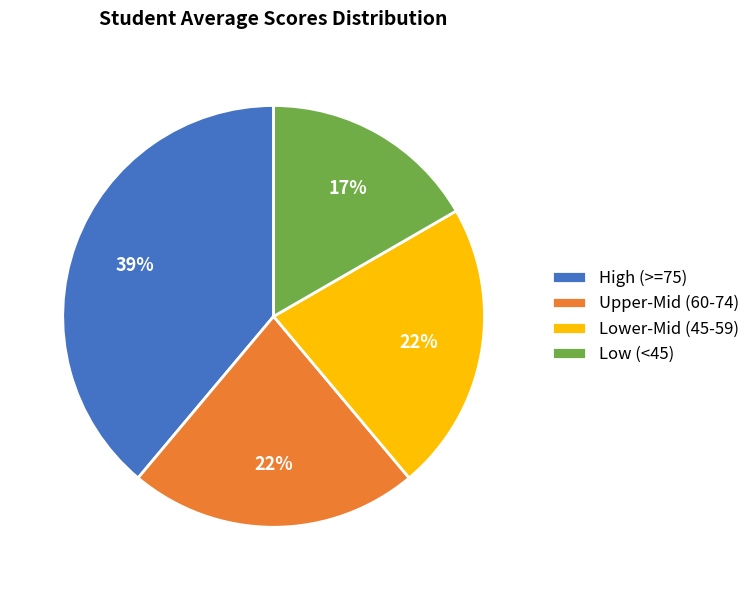

Which category has the biggest portion of the pie?

High (>=75)